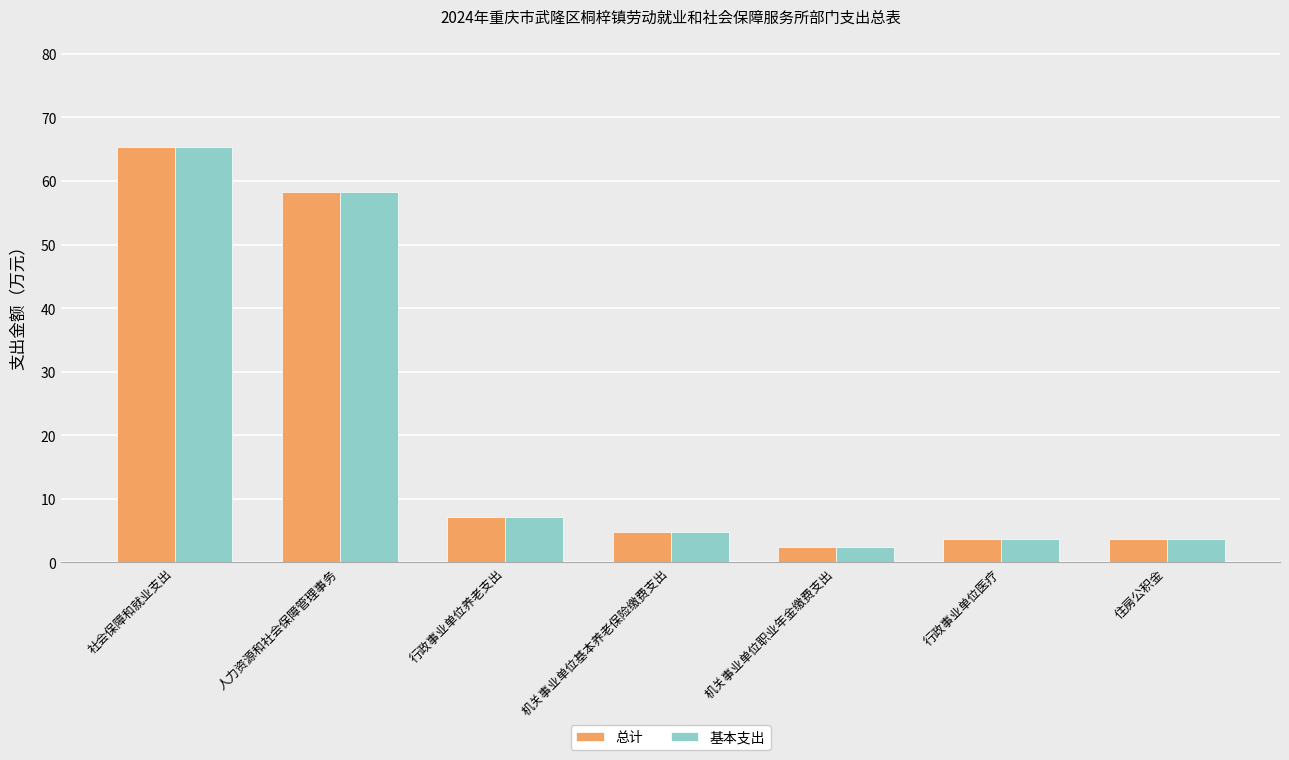

Reading left to right, transcribe all the data shown in this chart.

总计: 社会保障和就业支出=65.4	人力资源和社会保障管理事务=58.2	行政事业单位养老支出=7.2	机关事业单位基本养老保险缴费支出=4.8	机关事业单位职业年金缴费支出=2.4	行政事业单位医疗=3.6	住房公积金=3.6
基本支出: 社会保障和就业支出=65.4	人力资源和社会保障管理事务=58.2	行政事业单位养老支出=7.2	机关事业单位基本养老保险缴费支出=4.8	机关事业单位职业年金缴费支出=2.4	行政事业单位医疗=3.6	住房公积金=3.6